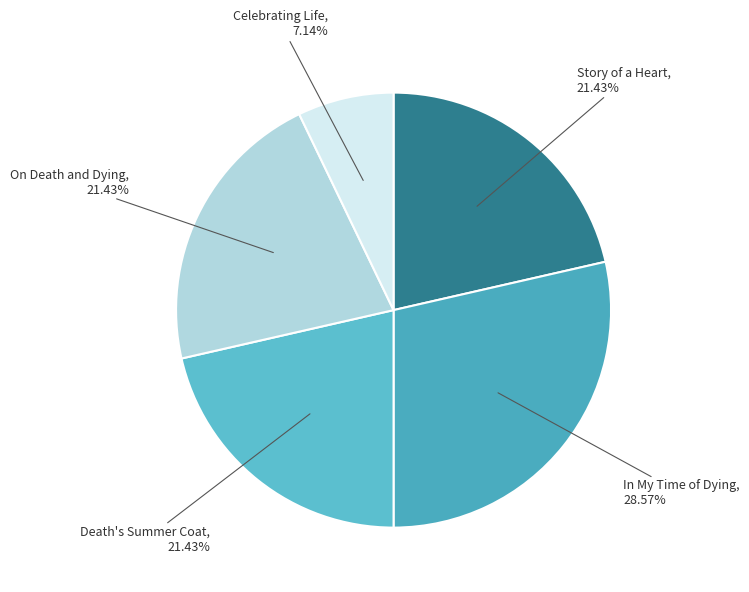

The On Death and Dying slice represents 21% of the pie. True or false?

True